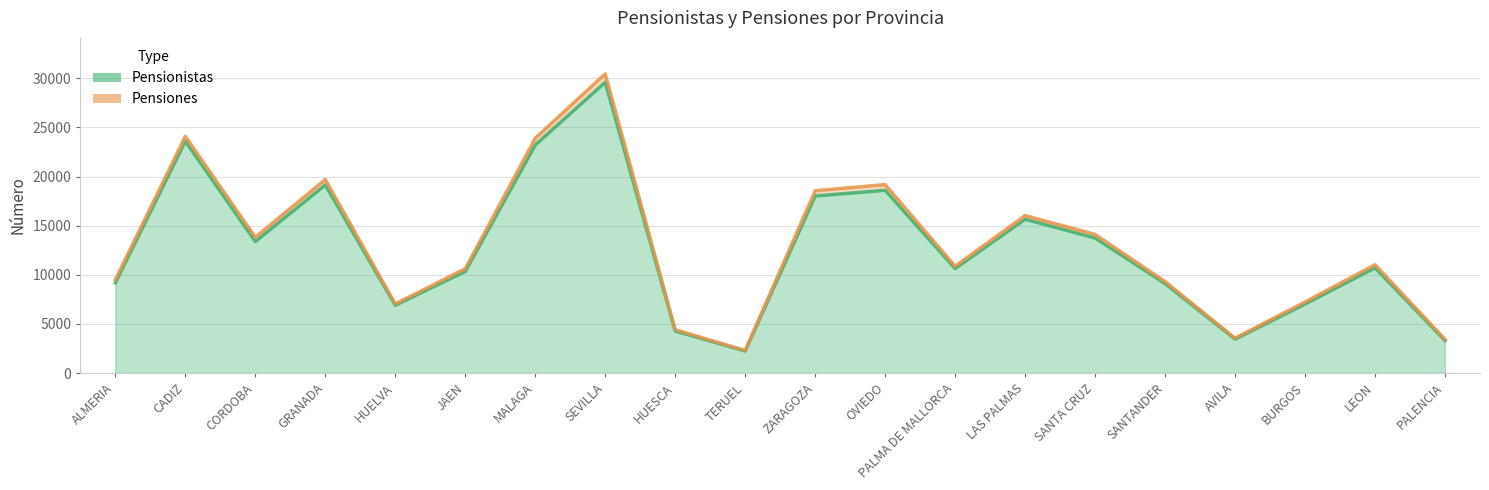

What position from the left is OVIEDO?

12